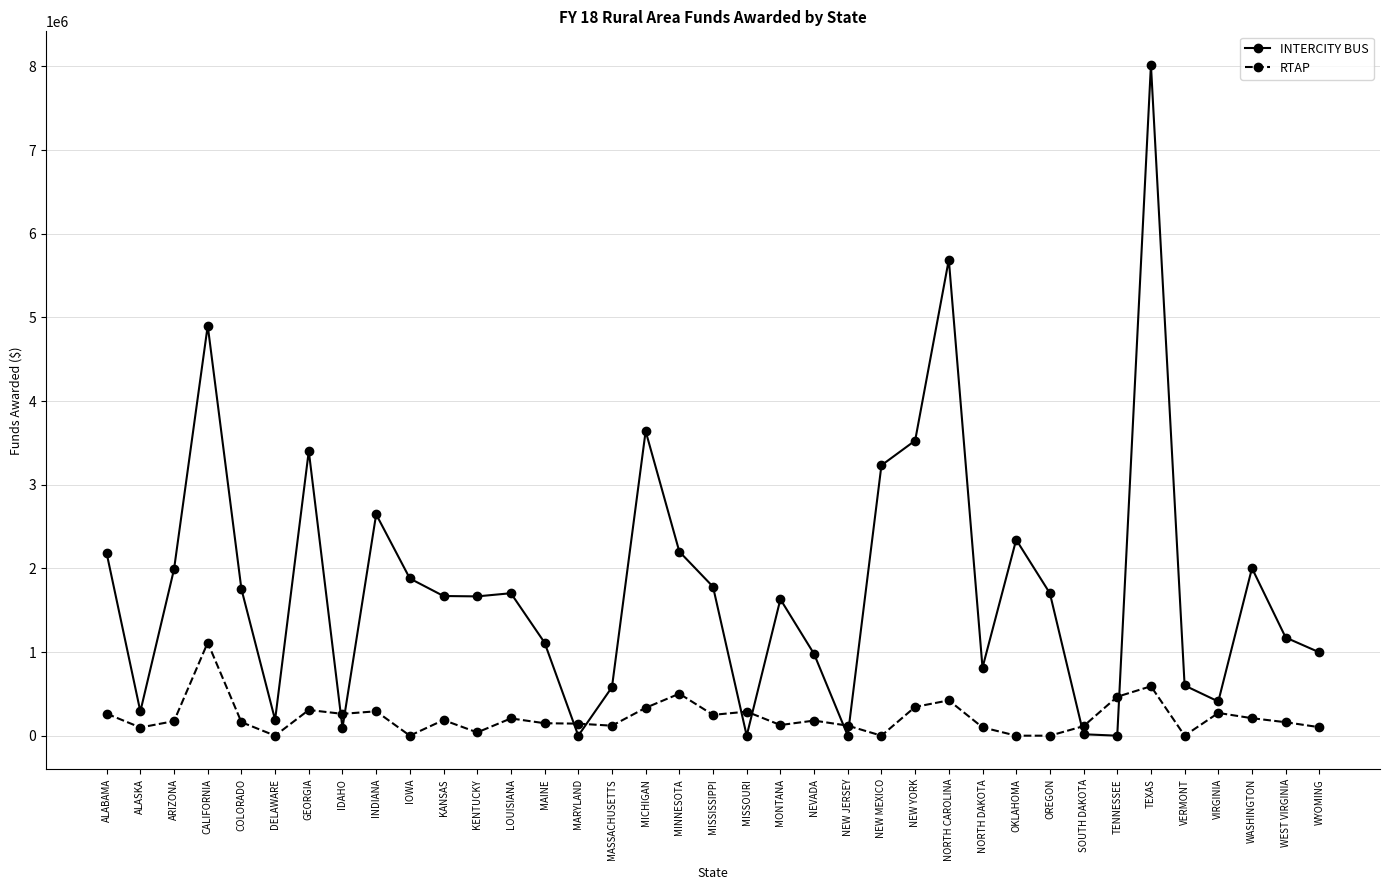

Which series has the largest range (max minus min)?

INTERCITY BUS